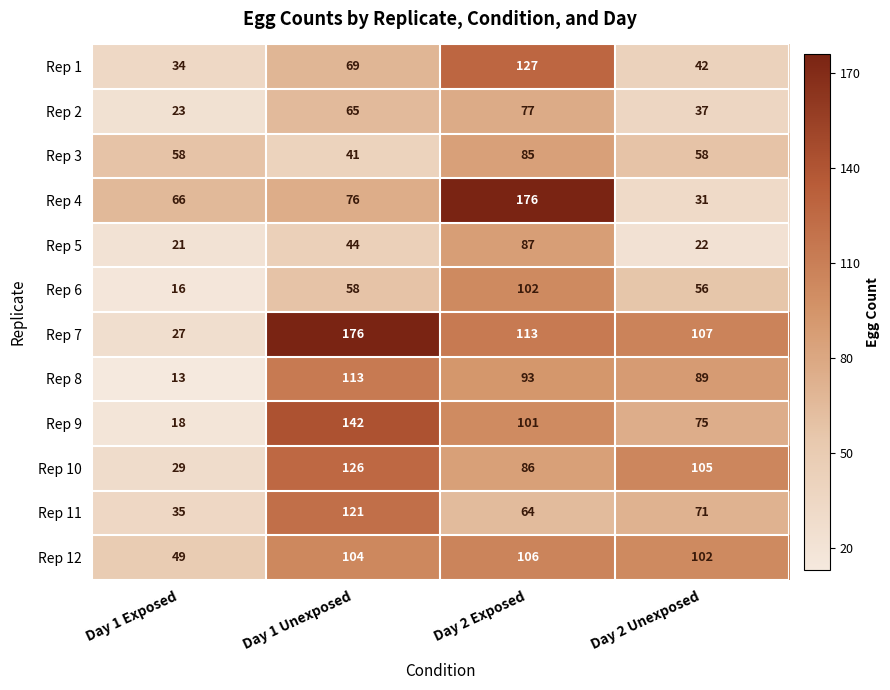

What is the spread (max minus min) of values at Day 2 Exposed?

112